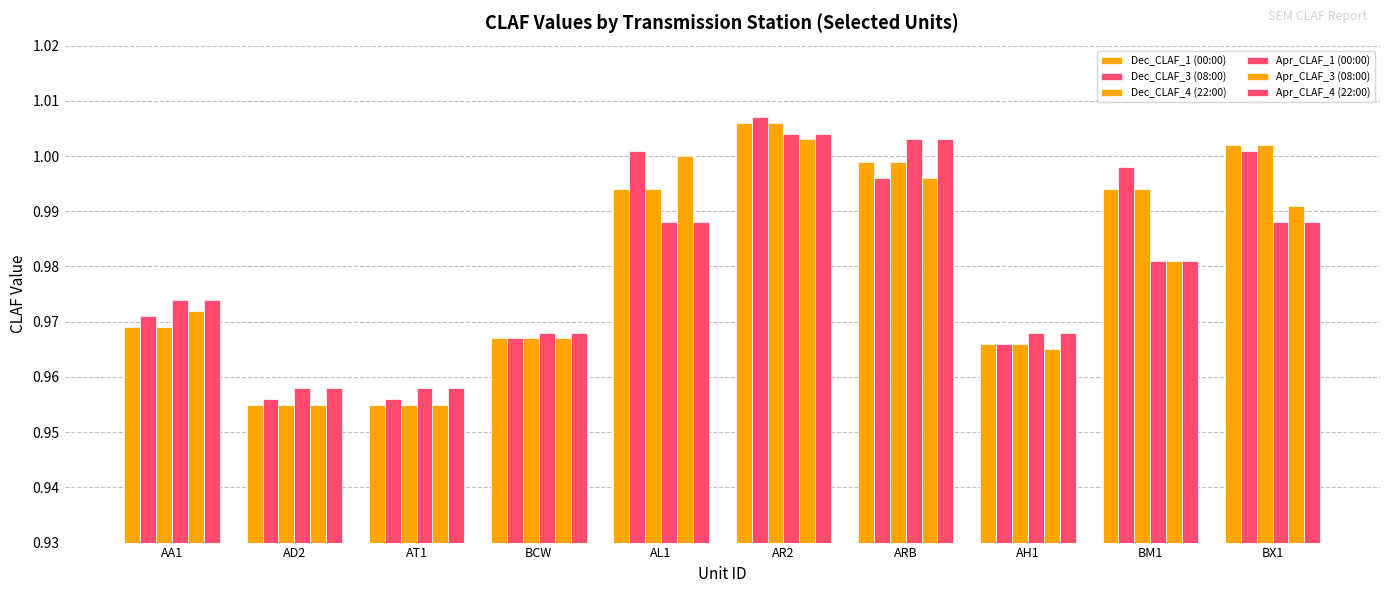

How many data points does each series have?

10